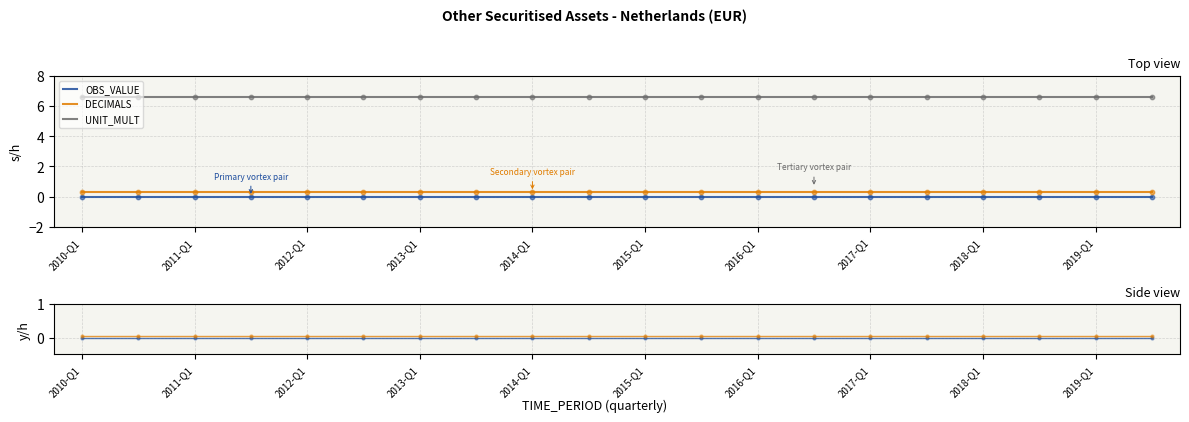

Which series reaches the maximum Y coordinate?

UNIT_MULT